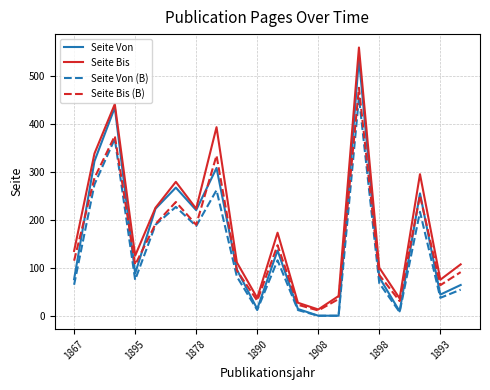

Which series has the largest total across all categories?

Seite Bis